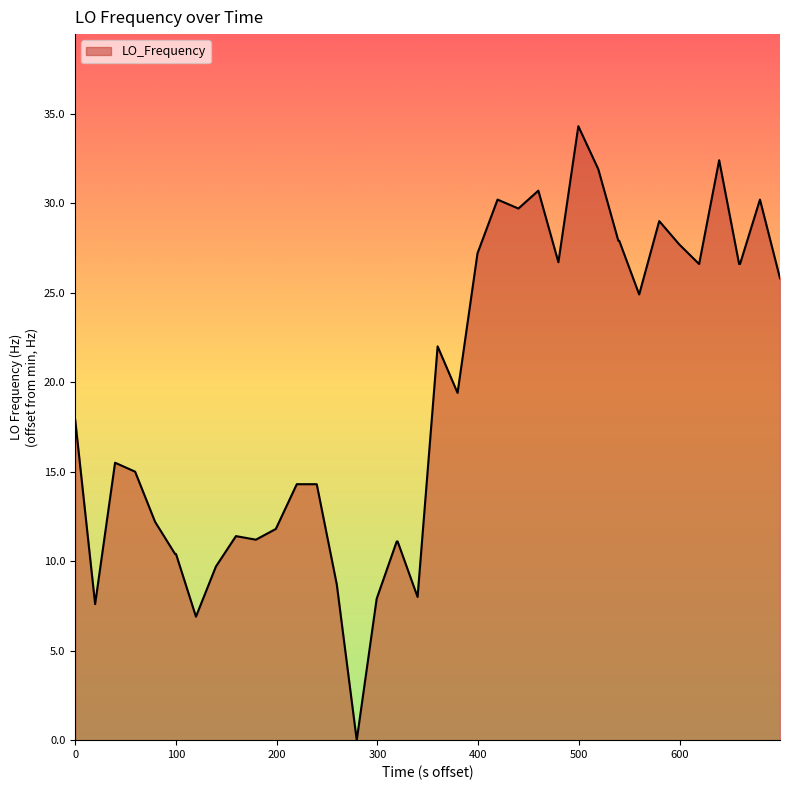

Count the number of values greater than 19.

20